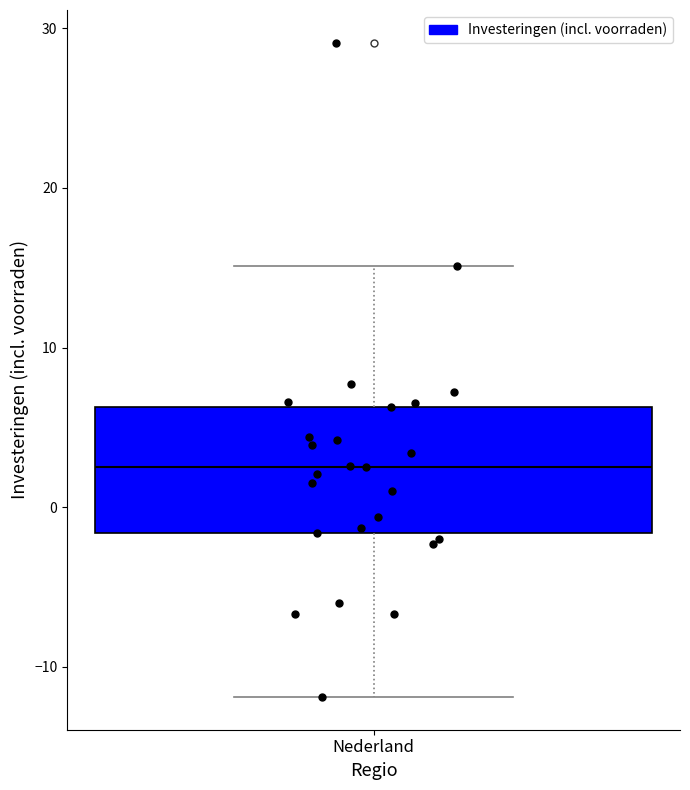

Transcribe this box plot: give where the median line is, the range the box spans, and where the two whiskers end, as read against the y-axis. The values are not printed on the chart, so give them approximately, as read against the axis.

median 3, box -2 to 6, whiskers -12 to 15